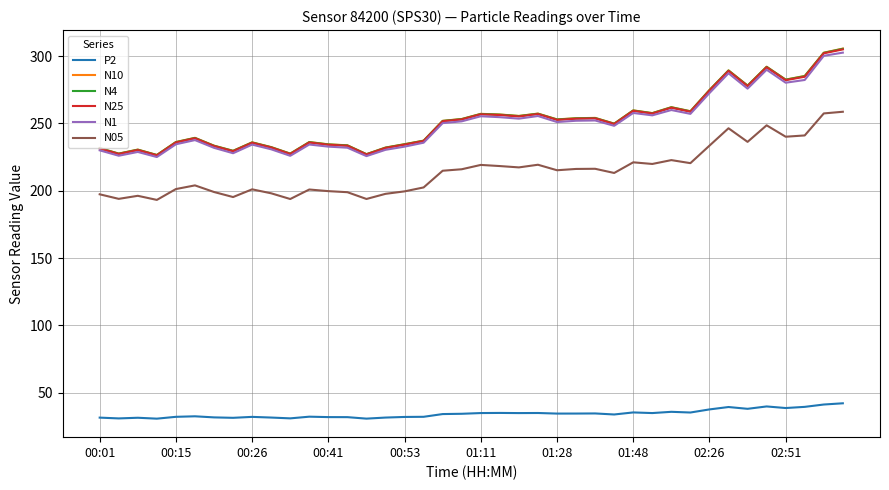

What is the highest value of the P2 series?

42.1